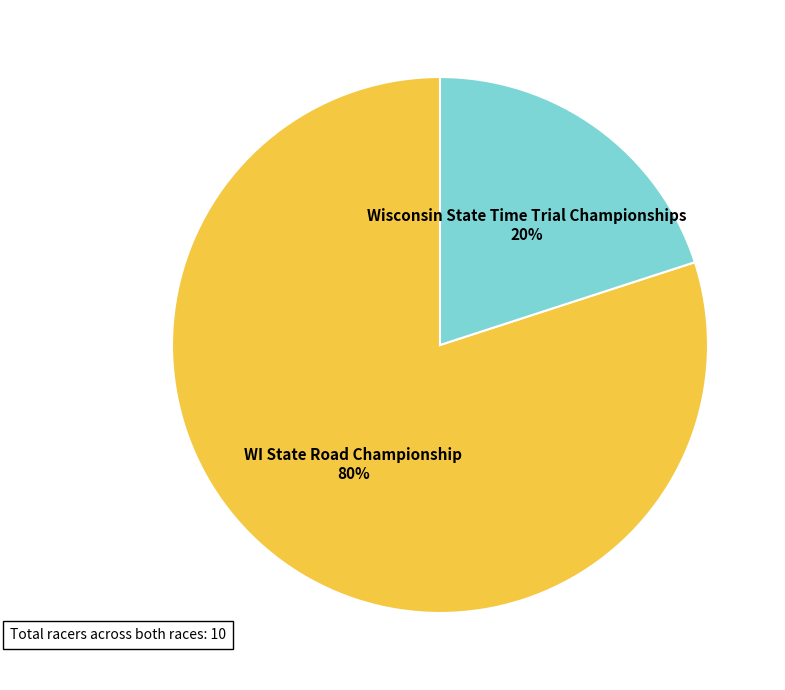

The WI State Road Championship slice represents 72% of the pie. True or false?

False